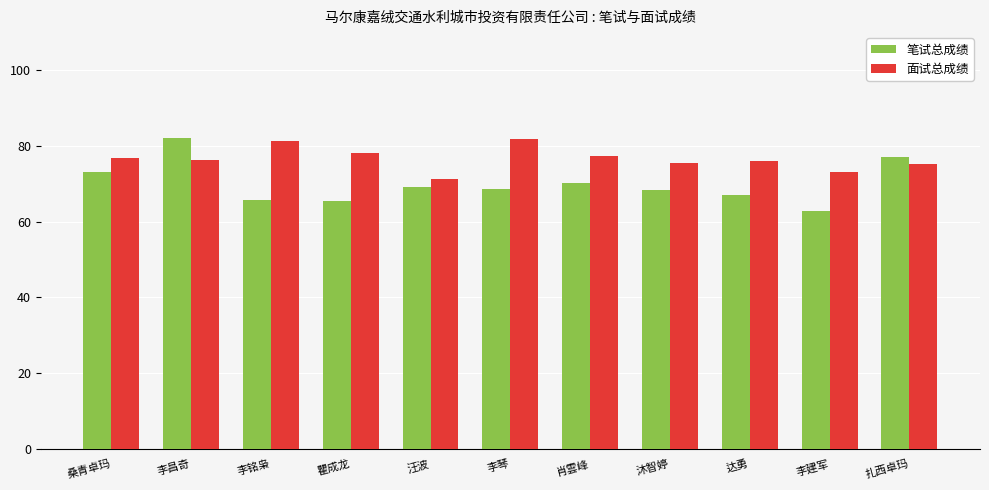

Which series has the widest spread of values?

笔试总成绩